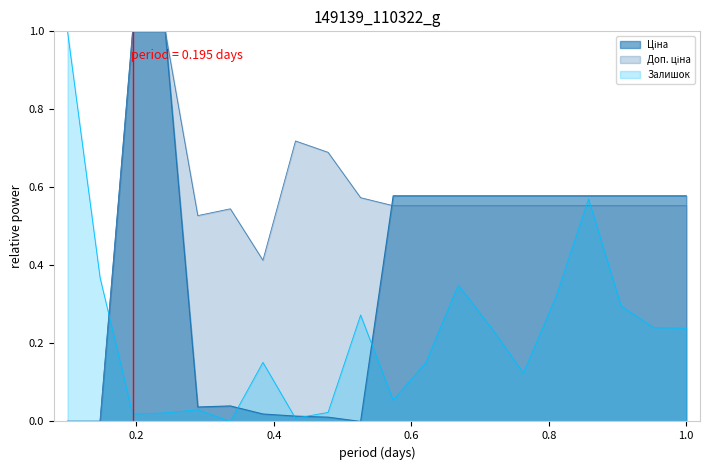

What is the greatest value displayed?

1.0